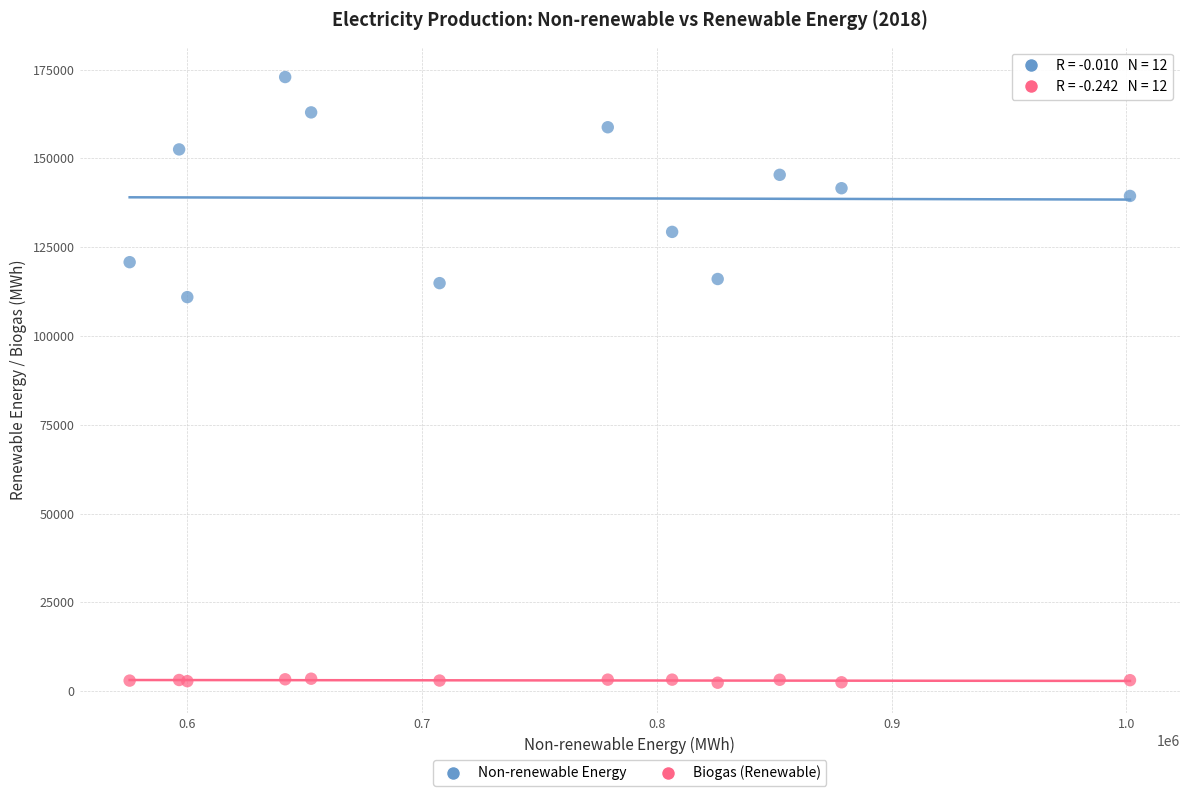

Across all series, what Y value is closest to 87646?

110944.9